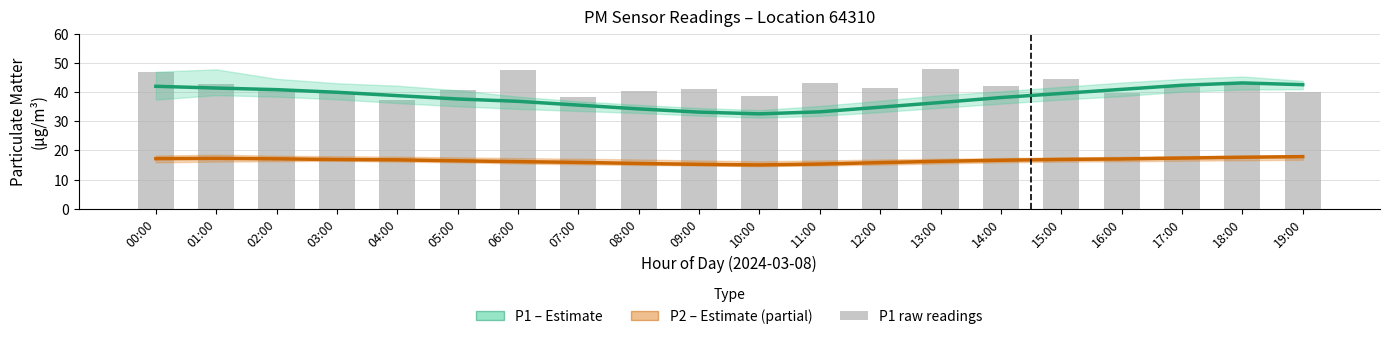

What are all the series names shown in the legend?

P1 (Estimate), P2 (Estimate based on partial data), P1 (raw)